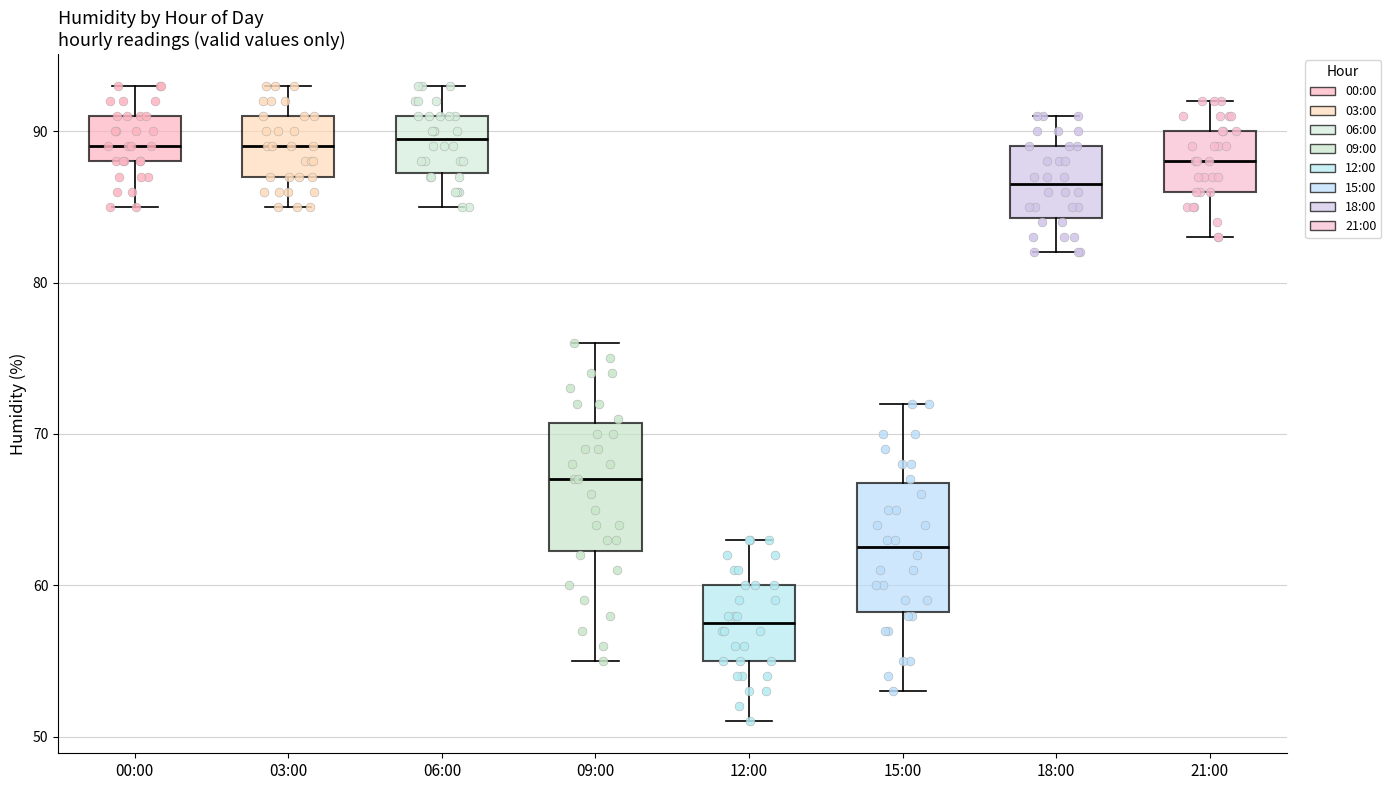

Where is the upper edge of the box for 15:00 on the y-axis? The values are not printed on the chart, so give them approximately, as read against the axis.

67